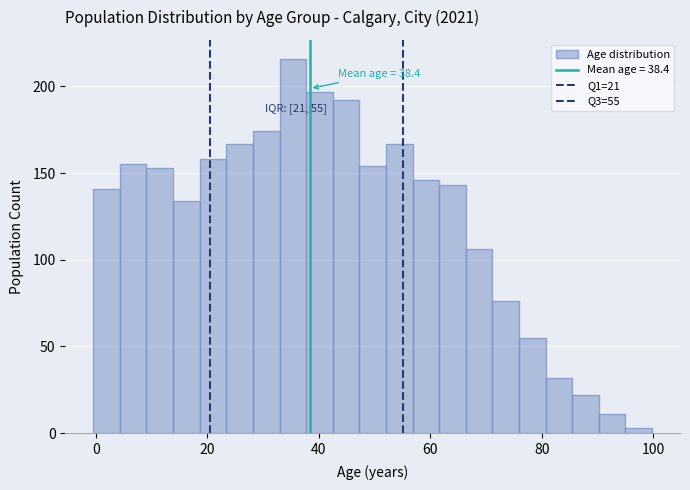

Read against the x-axis, roughly where is the centre of the tallest bar?

36